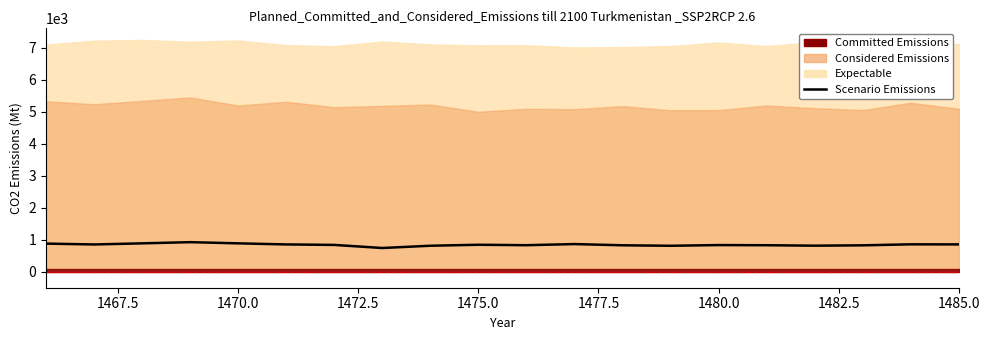

Is it true that the value at 1470.0 is 540?

False